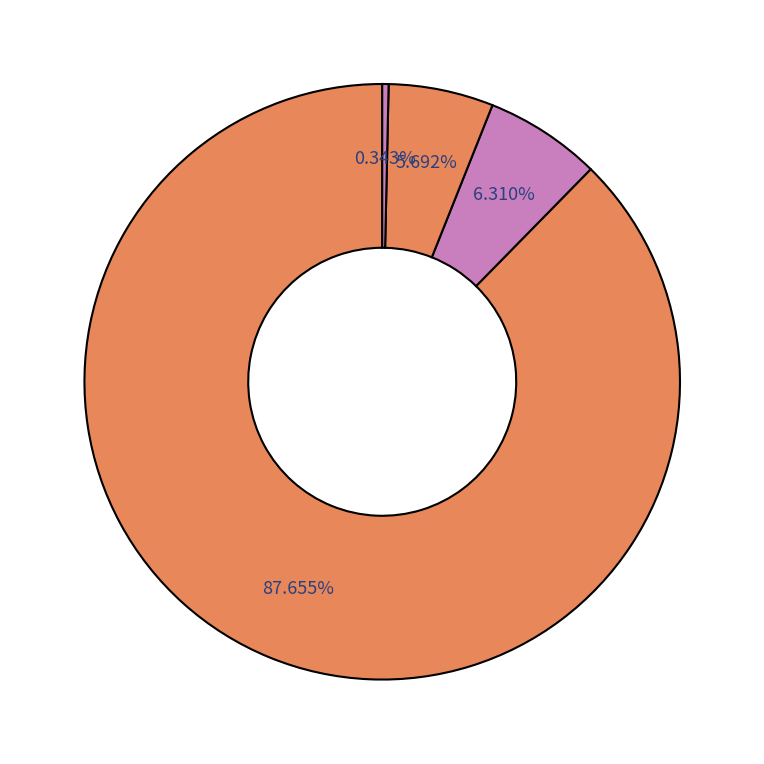

Count the number of slices in the pie.

4